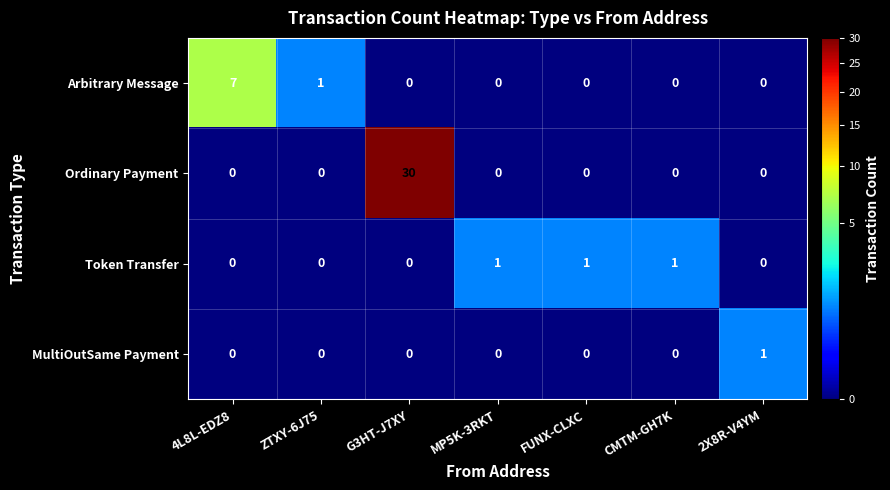

The Arbitrary Message series shows 0 at 2X8R-V4YM. True or false?

True